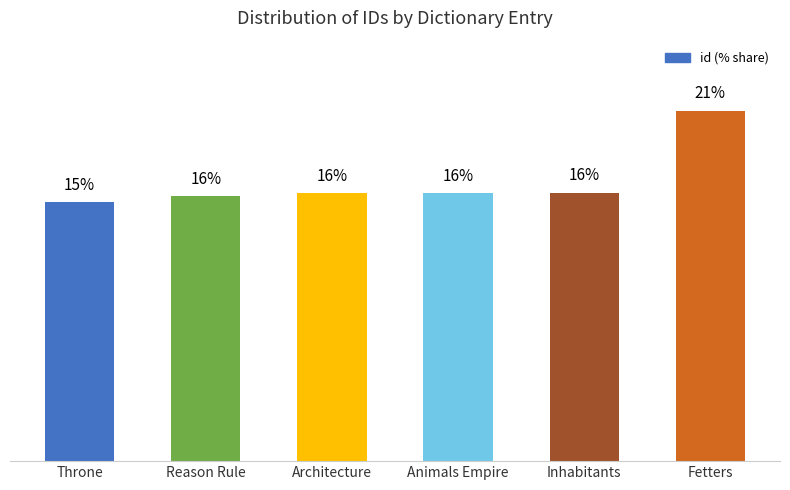

Are the bars horizontal?

No